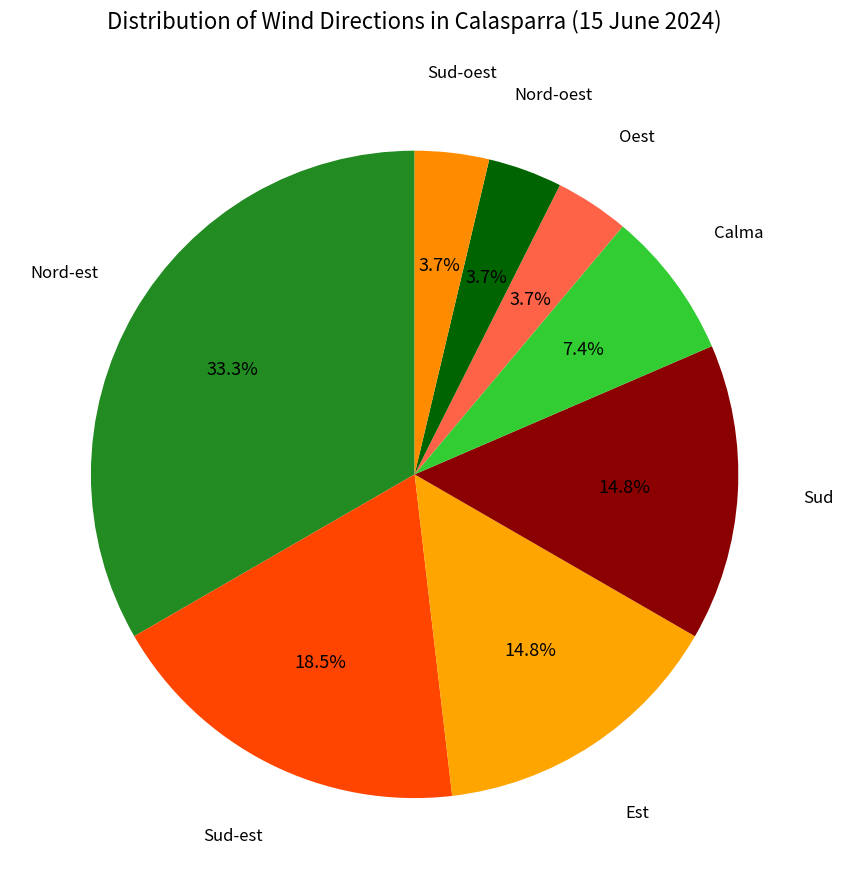

The Est slice represents 15% of the pie. True or false?

True